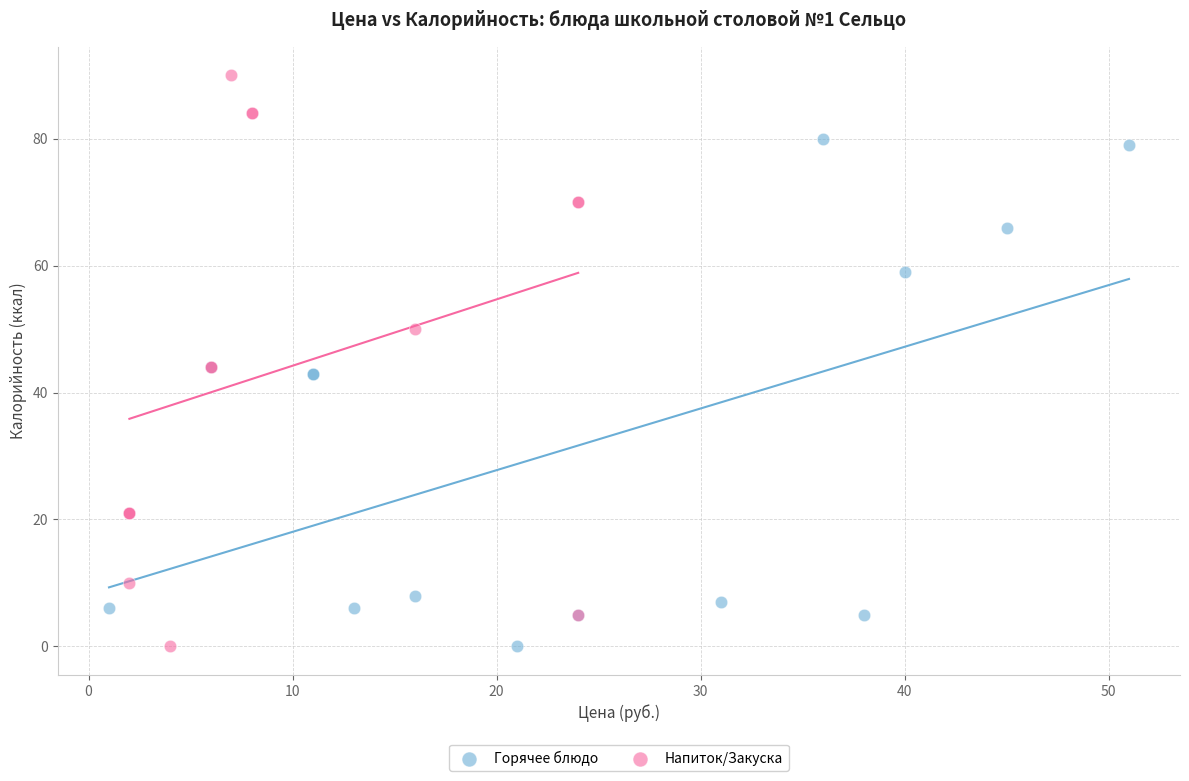

Which series contains the highest Y value?

Напиток/Закуска